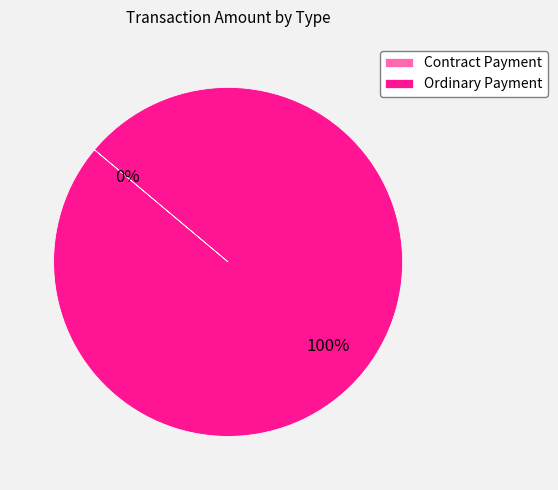

Is it true that Contract Payment is 14% of the pie?

False